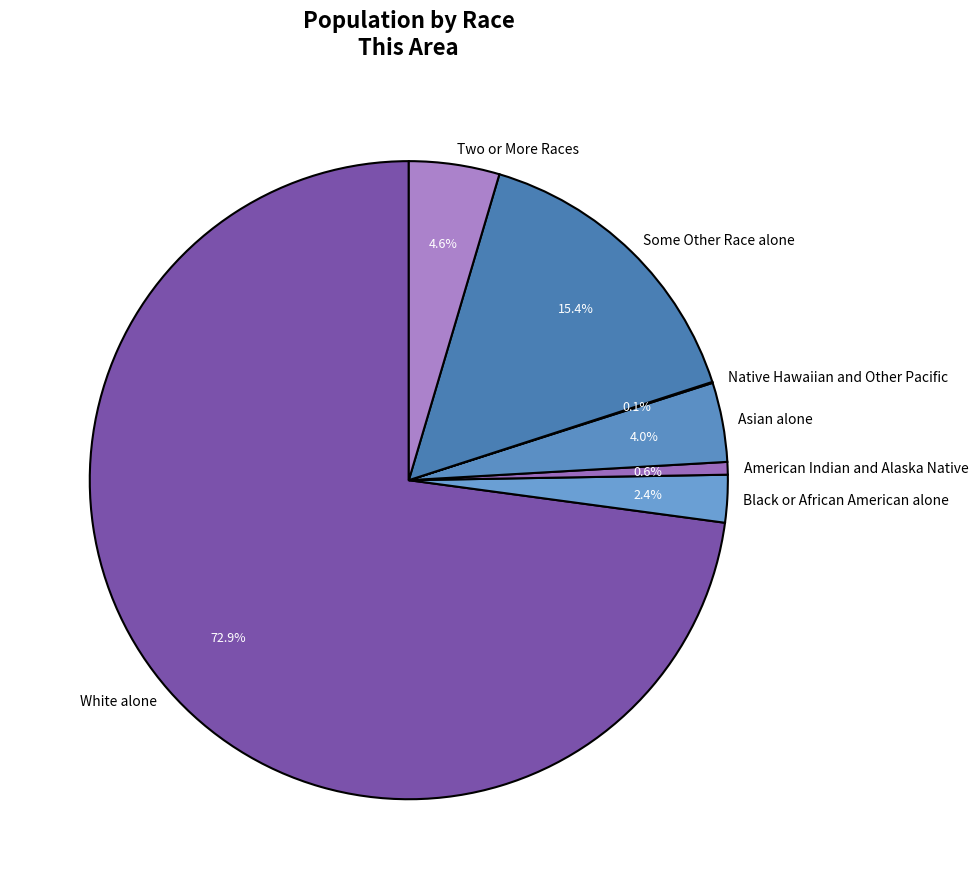

Which has a higher value, White alone or Black or African American alone?

White alone